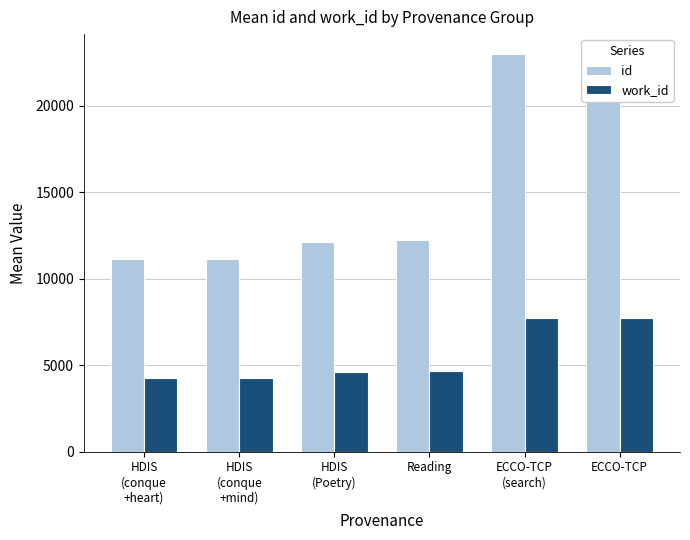

Are the bars horizontal?

No